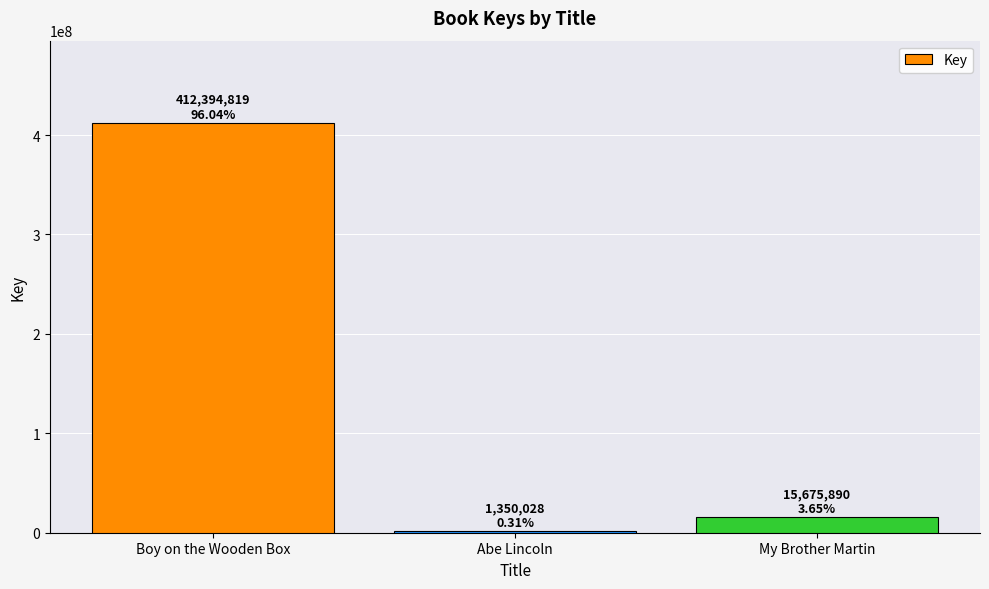

True or false: the data shows 412394819 at Boy on the Wooden Box.

True